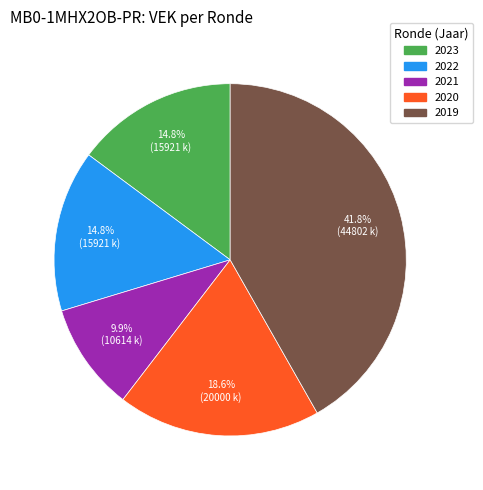

What is the ratio of the value at 2020 to the value at 2021?

1.9